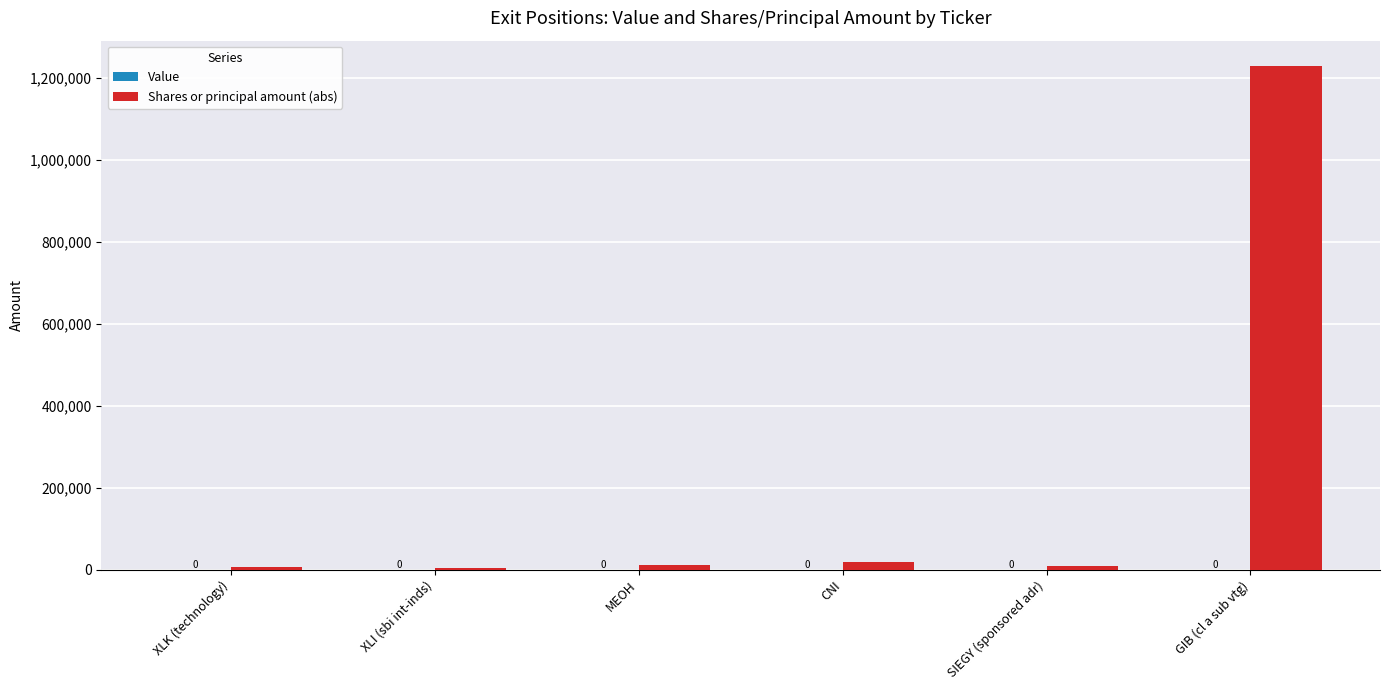

How many bars are there in total?

6